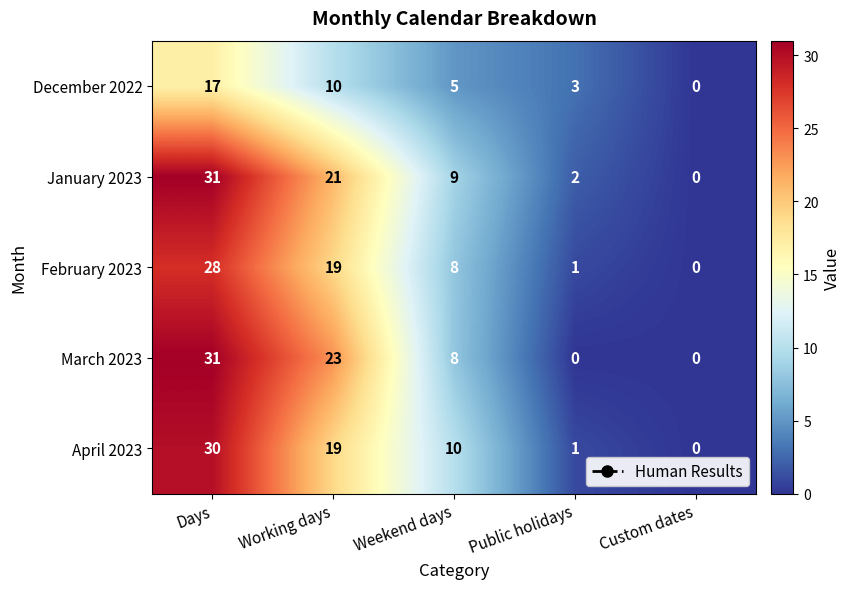

What is the average value of the April 2023 series?

12